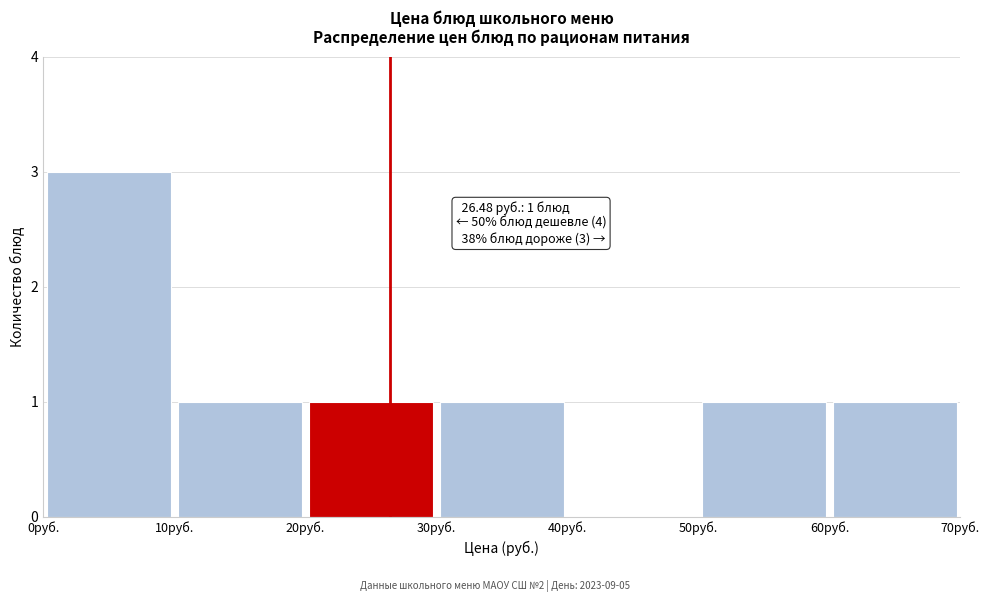

Which range on the x-axis has the tallest bar?

0 to 10